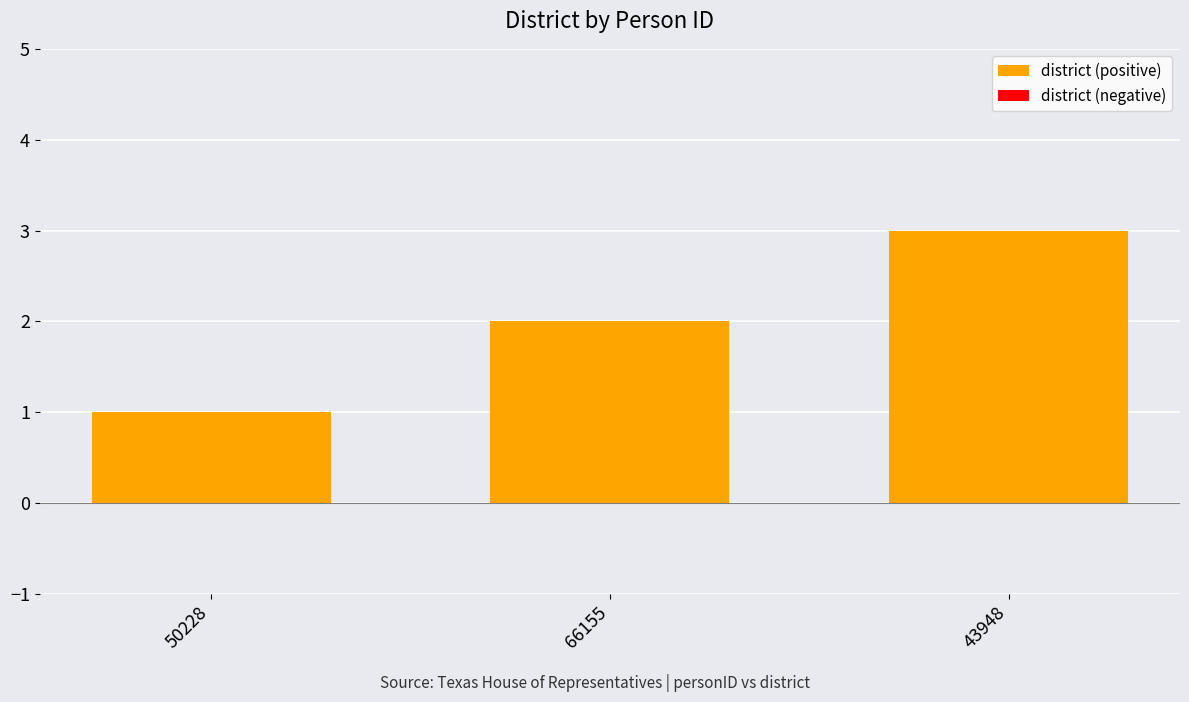

What is the change in value from 50228 to 43948?

+2